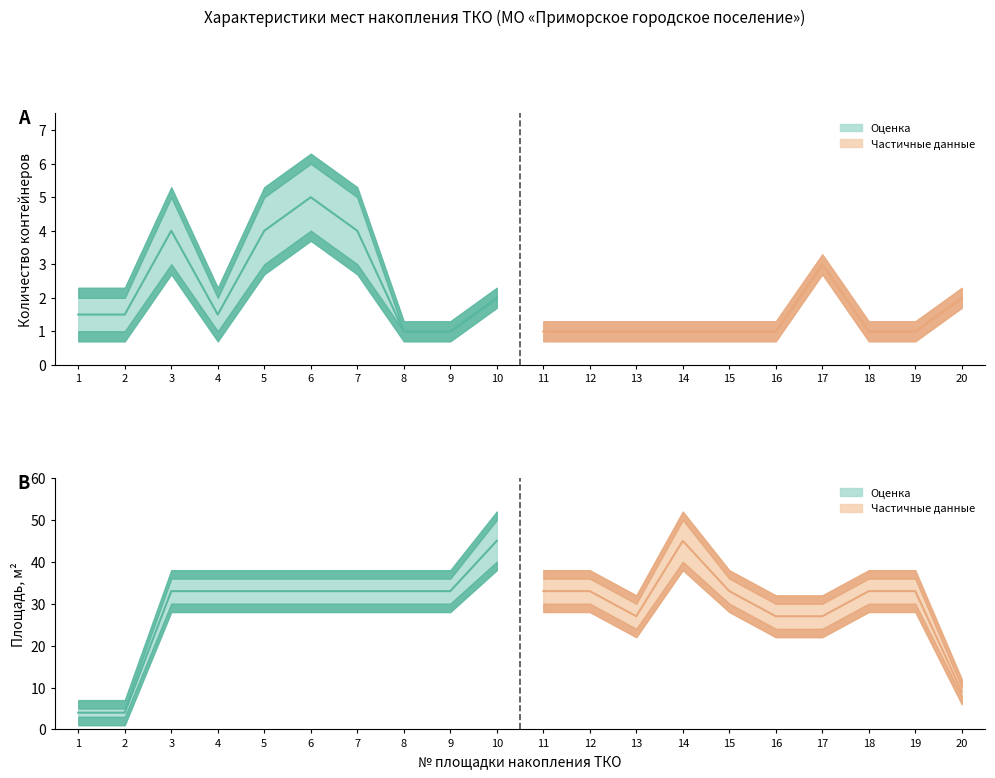

Reading left to right, what are all the values shown in this chart?

Количество контейнеров (нижняя граница): 1=1	2=1	3=3	4=1	5=3	6=4	7=3	8=1	9=1	10=2	11=1	12=1	13=1	14=1	15=1	16=1	17=3	18=1	19=1	20=2
Количество контейнеров (верхняя граница): 1=2	2=2	3=5	4=2	5=5	6=6	7=5	8=1	9=1	10=2	11=1	12=1	13=1	14=1	15=1	16=1	17=3	18=1	19=1	20=2
Площадь нижняя: 1=3	2=3	3=30	4=30	5=30	6=30	7=30	8=30	9=30	10=40	11=30	12=30	13=24	14=40	15=30	16=24	17=24	18=30	19=30	20=8
Площадь верхняя: 1=5	2=5	3=36	4=36	5=36	6=36	7=36	8=36	9=36	10=50	11=36	12=36	13=30	14=50	15=36	16=30	17=30	18=36	19=36	20=10